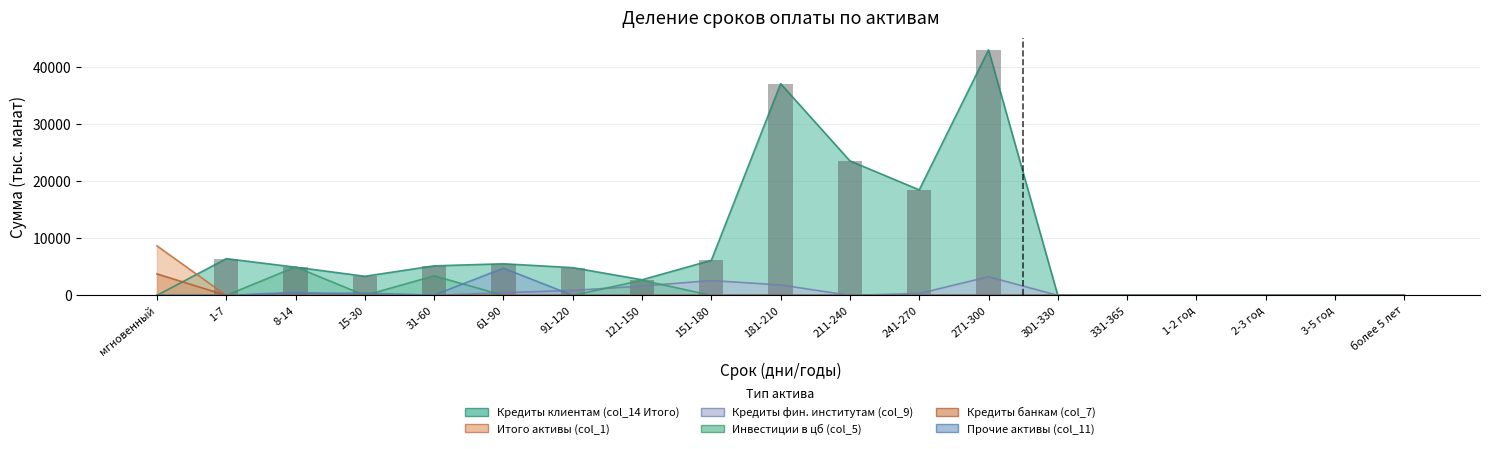

What are all the series names shown in the legend?

Кредиты клиентам (col_14 Итого), Итого активы (col_1), Кредиты фин. институтам (col_9), Инвестиции в цб (col_5), Кредиты банкам (col_7), Прочие активы (col_11)